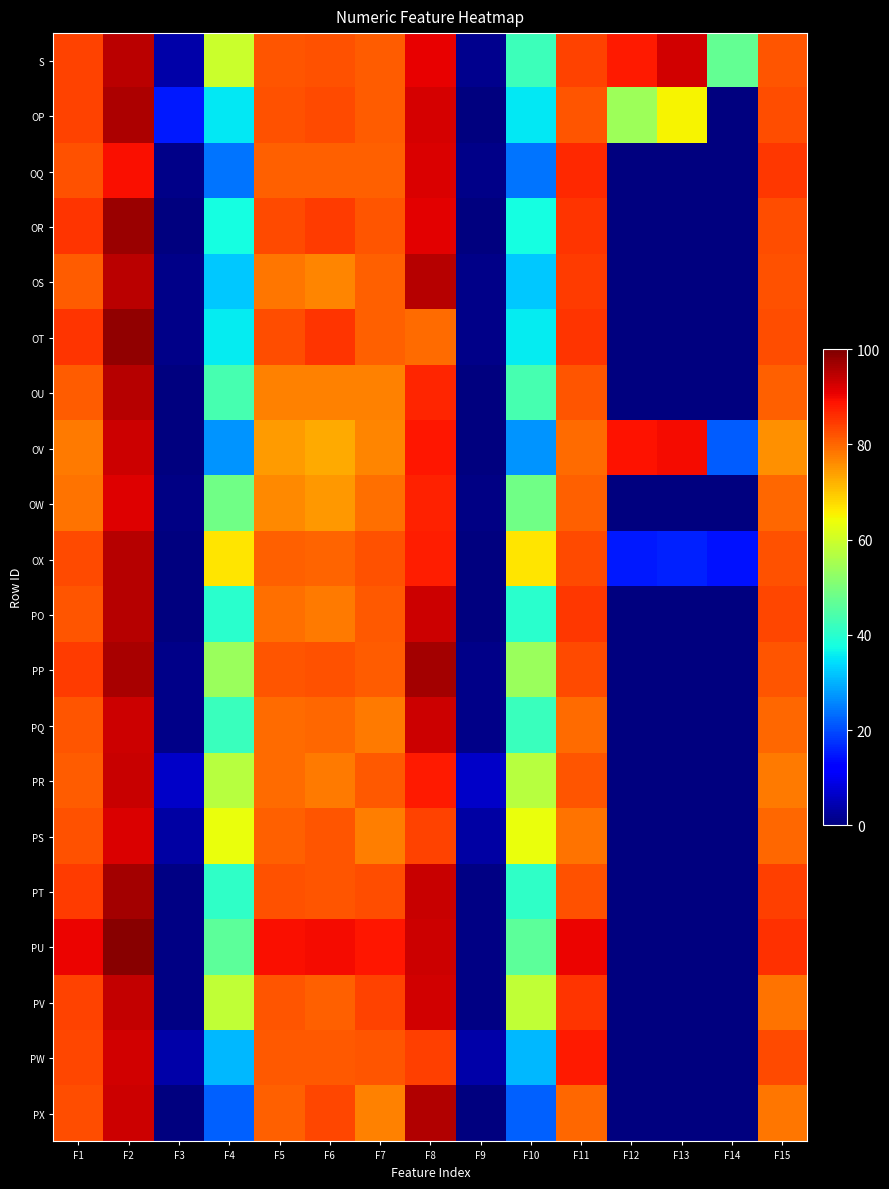

What is the difference between the highest and lowest values at F5?

14.6